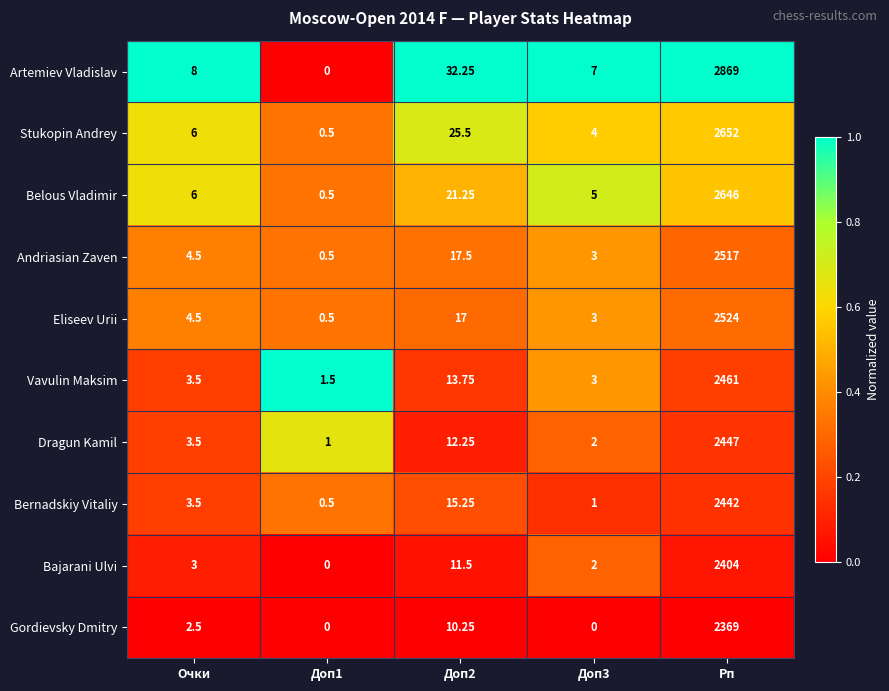

Is the value of Belous Vladimir at Доп1 greater than the value of Bernadskiy Vitaliy at Доп3?

No